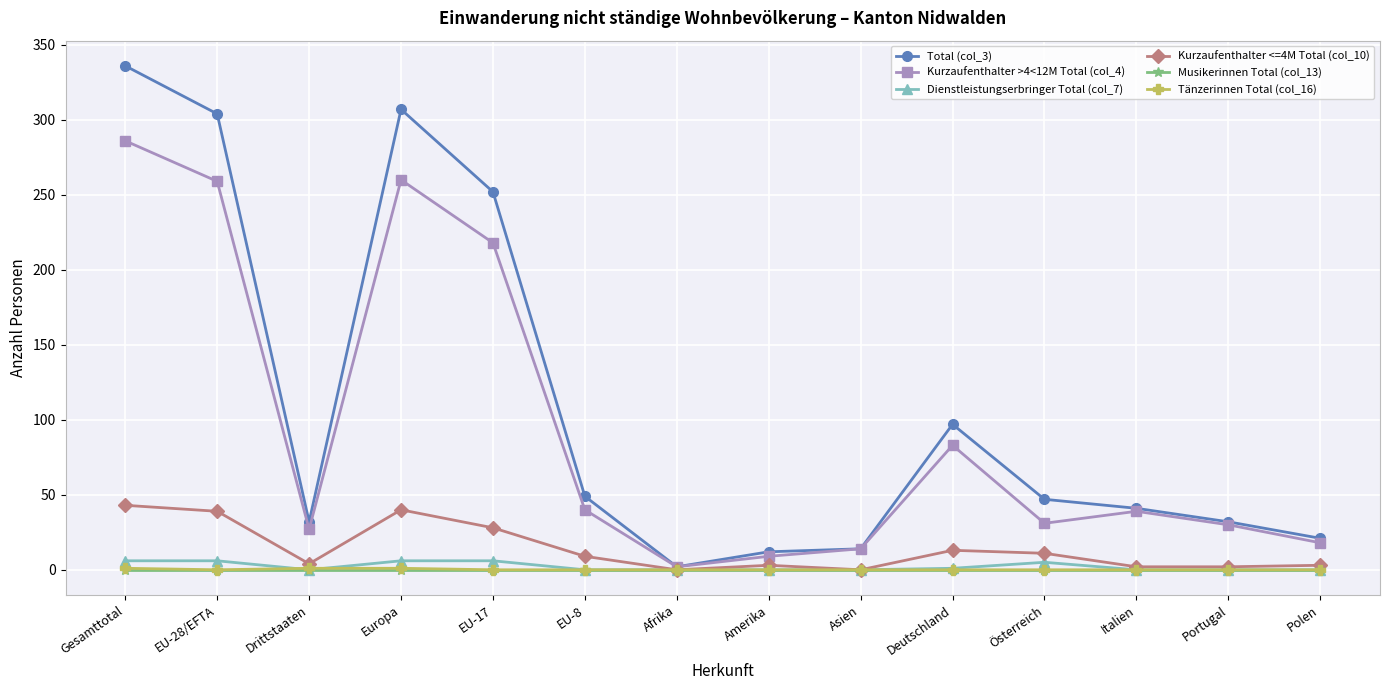

How many series are shown in this chart?

6